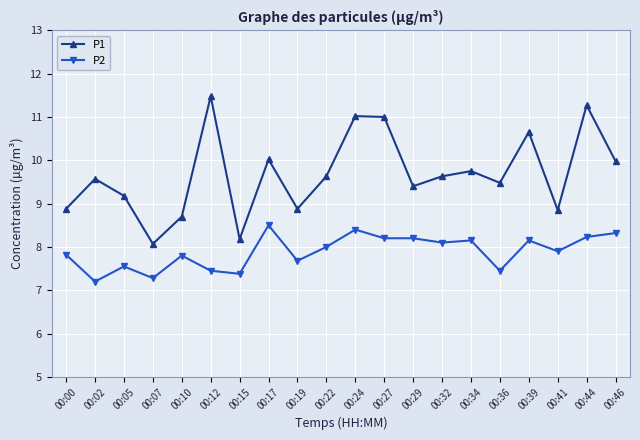

Does the chart have visible grid lines?

Yes